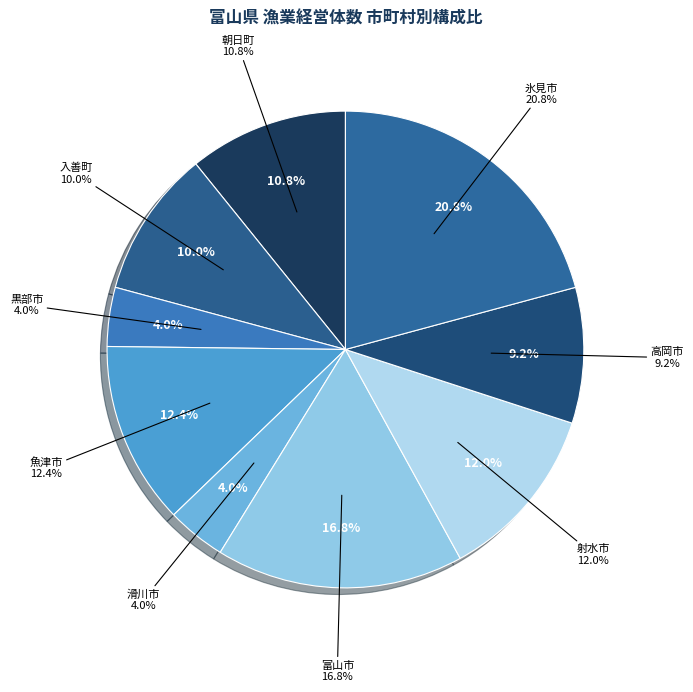

To the nearest percent, what is the average slice percentage?

11%